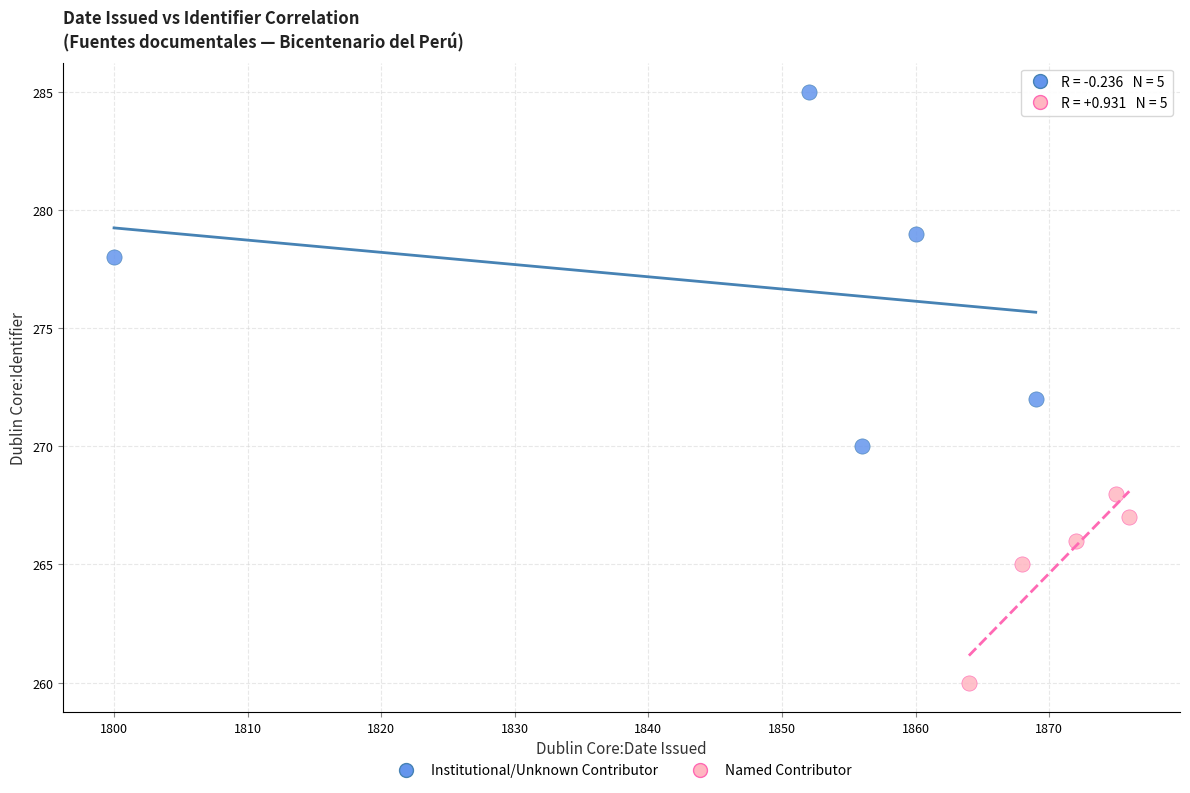

Which series contains the lowest Y value?

Named Contributor